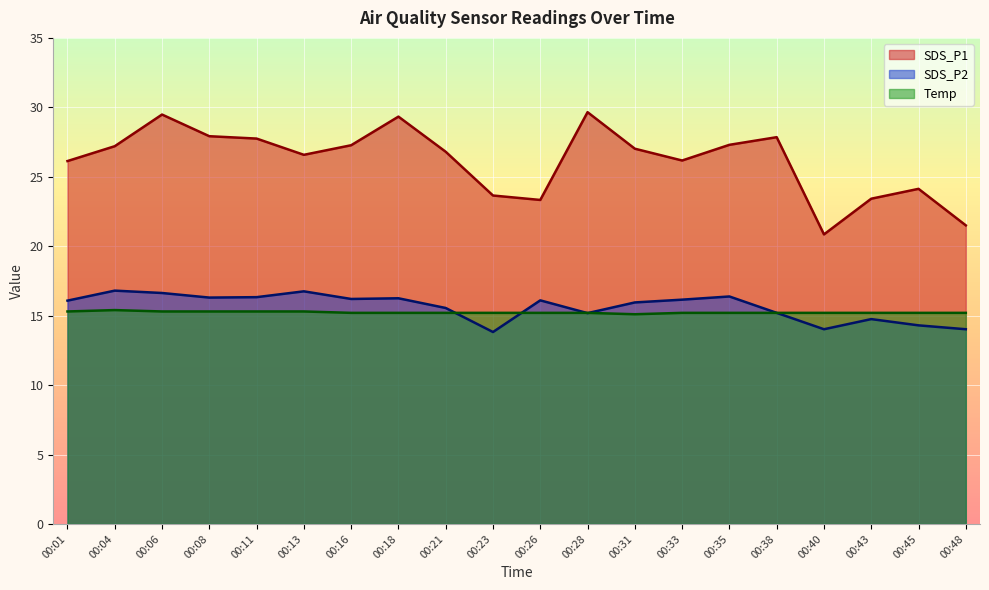

True or false: SDS_P1 has a value of 41.7 at 00:38.

False